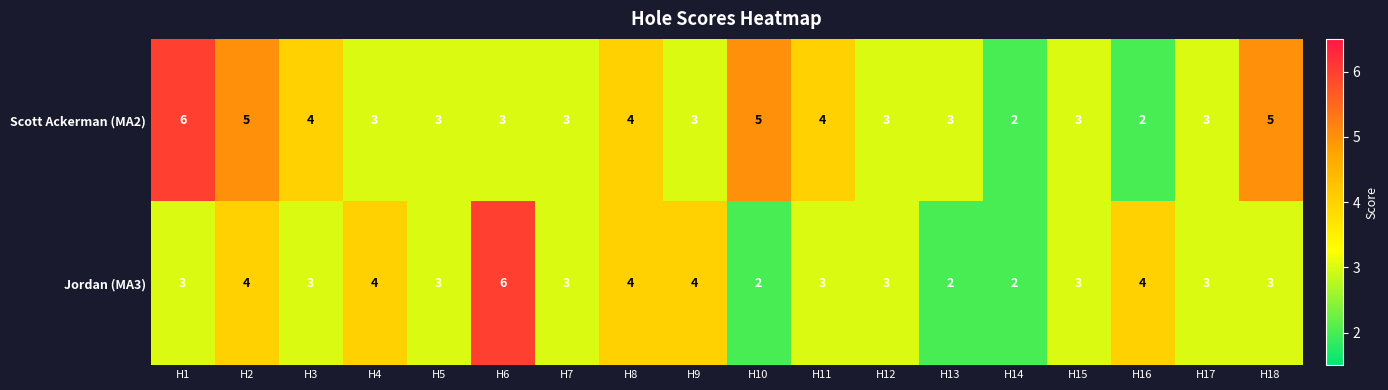

What value does the Scott Ackerman (MA2) series have at H11?

4